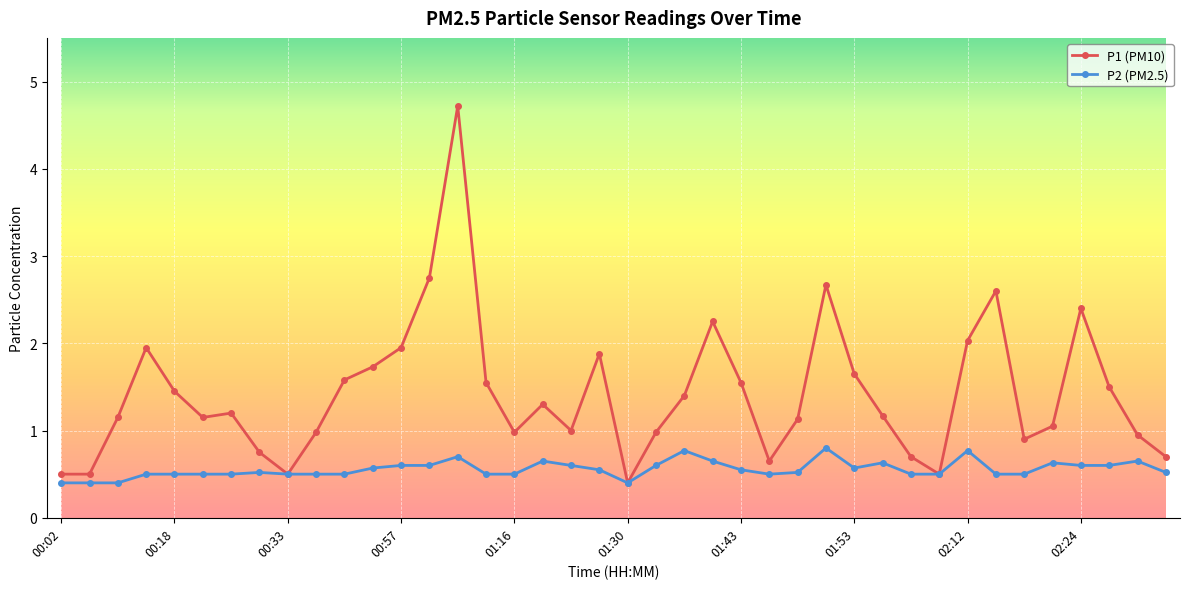

List the series in order of their overall mean, highest first.

P1 (PM10), P2 (PM2.5)